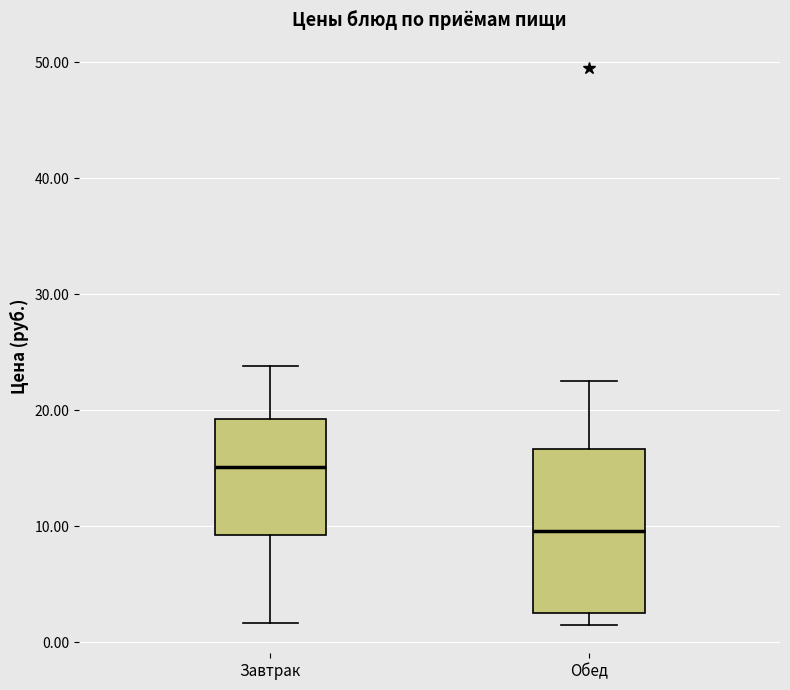

Where is the upper edge of the box for Завтрак on the y-axis? The values are not printed on the chart, so give them approximately, as read against the axis.

19